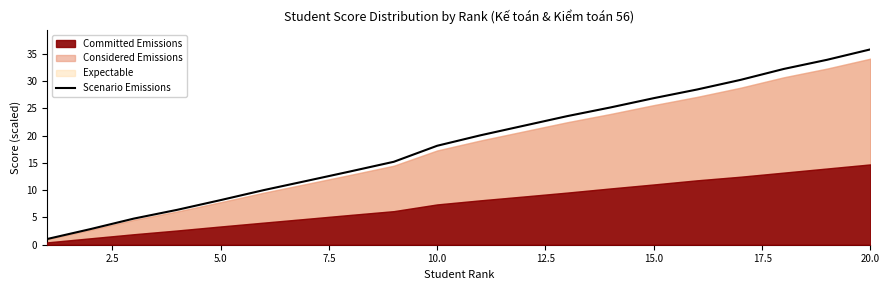

At which label does Scenario Emissions reach its peak?

20.0